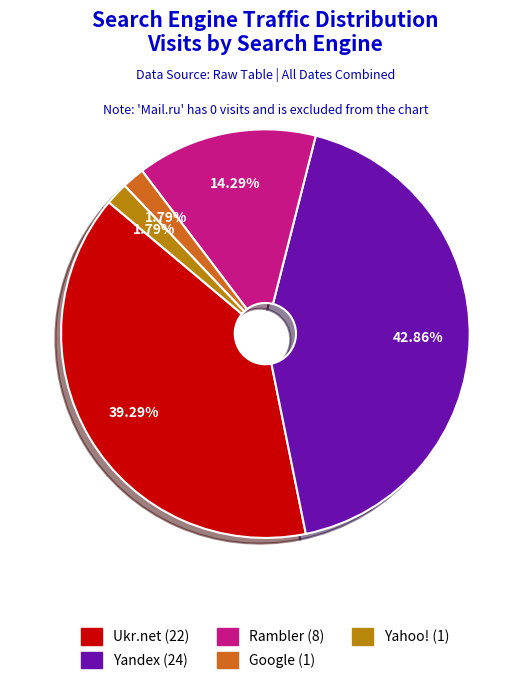

Is there a majority slice in this chart?

No